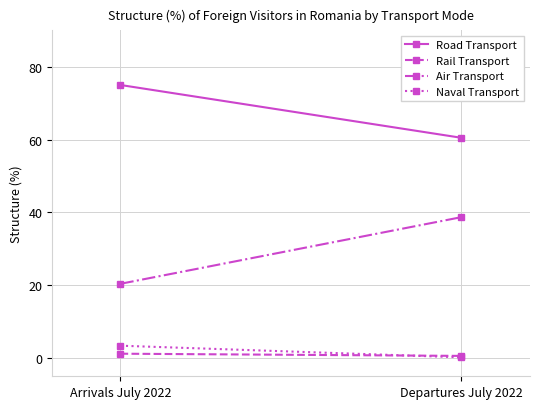

Rank the series at Departures July 2022 from lowest to highest value.

Naval Transport, Rail Transport, Air Transport, Road Transport